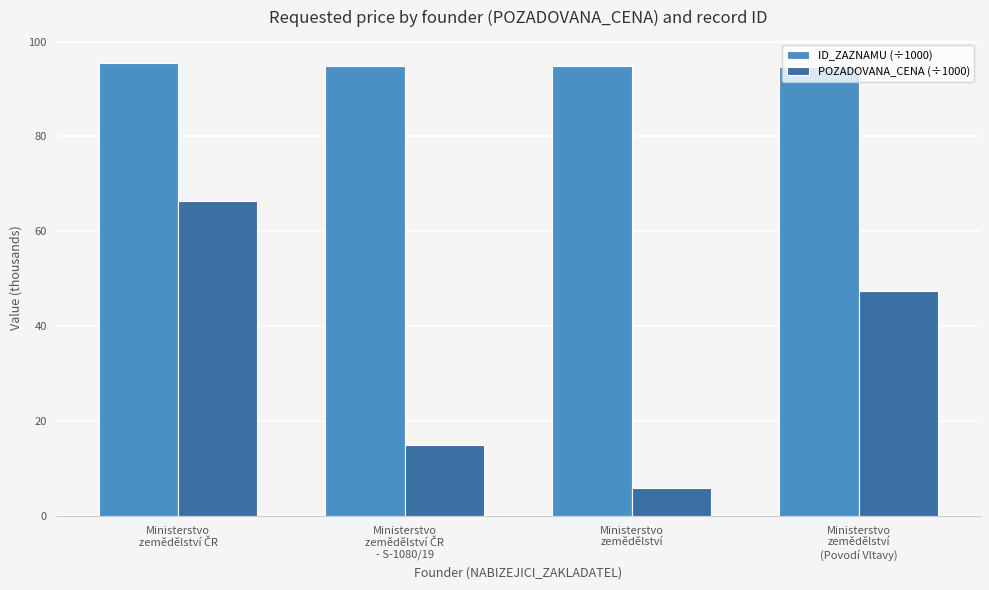

Which series has the largest range (max minus min)?

POZADOVANA_CENA (÷1000)